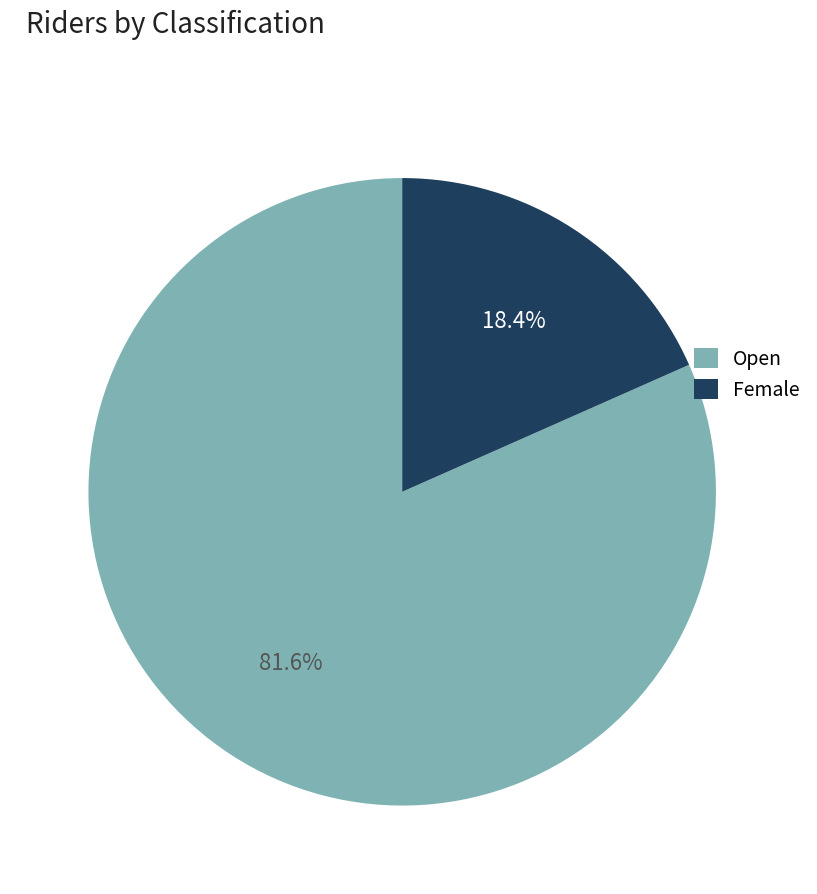

Which slice represents more than half of the pie?

Open